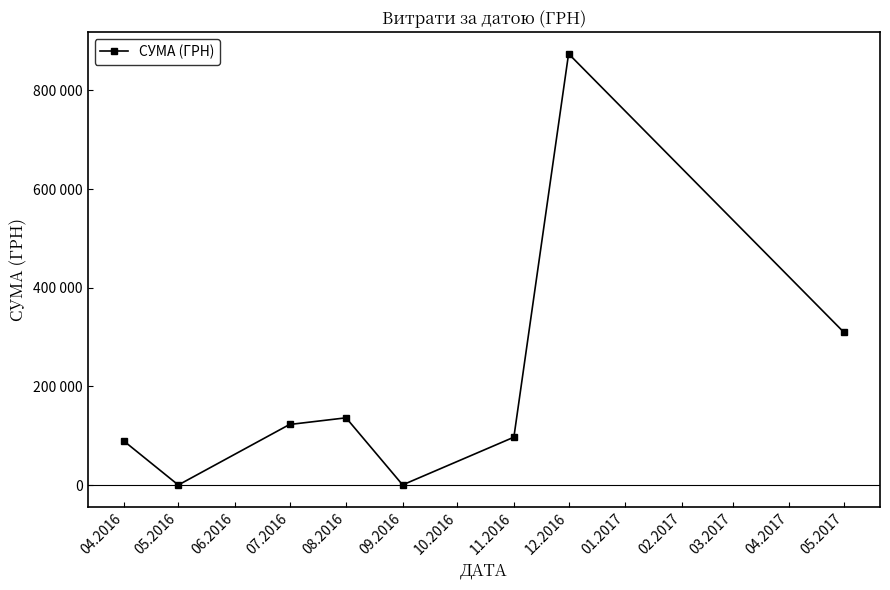

Reading left to right, what are all the values shown in this chart?

89718.1	108.3	122782.5	136318.5	336.0	97036.4	874314.0	309489.5